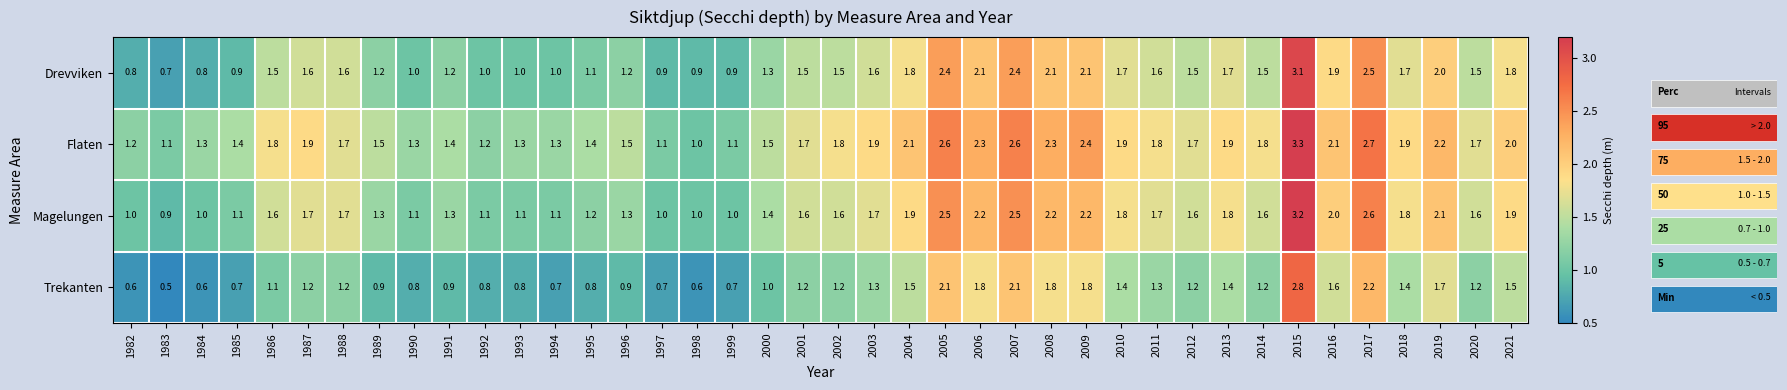

What is the difference between the highest and lowest values at 2001?

0.5